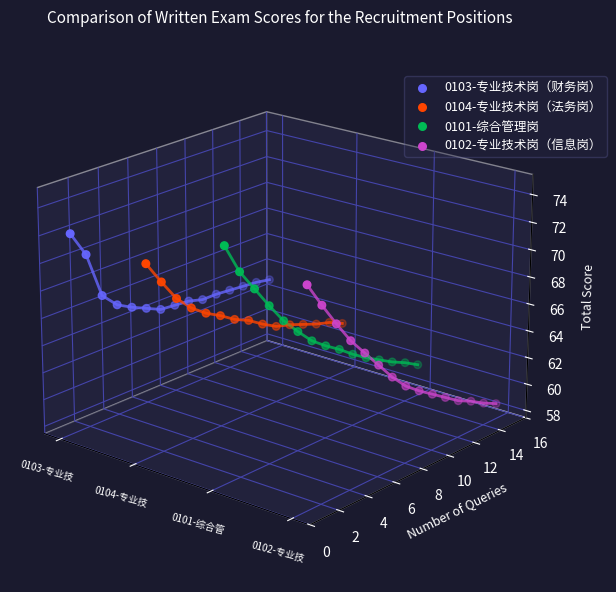

Which series contains the highest Y value?

0103-专业技术岗（财务岗）